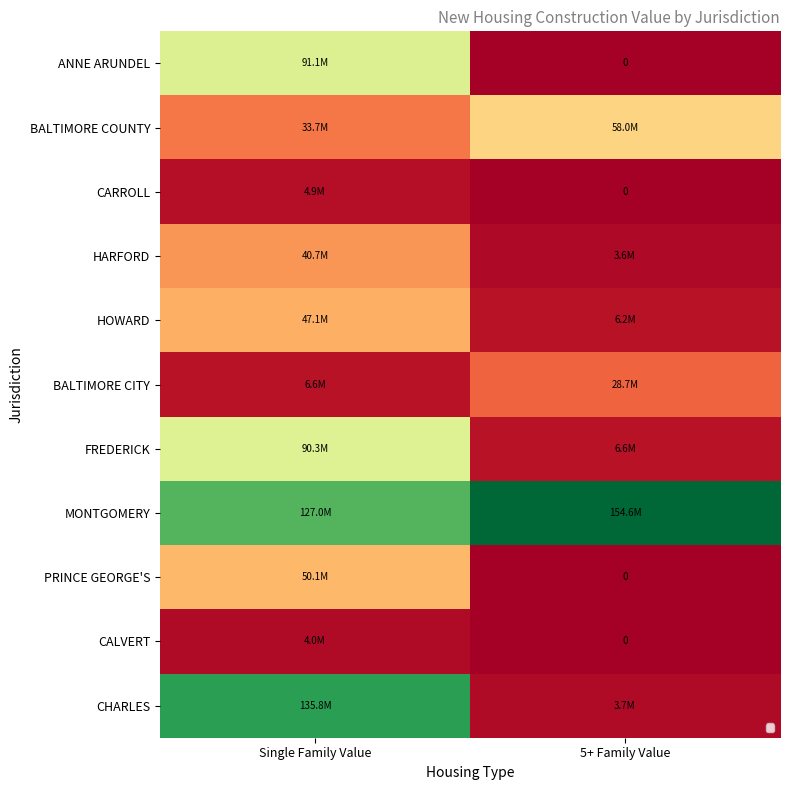

How many data points in HOWARD are less than 47108788?

1